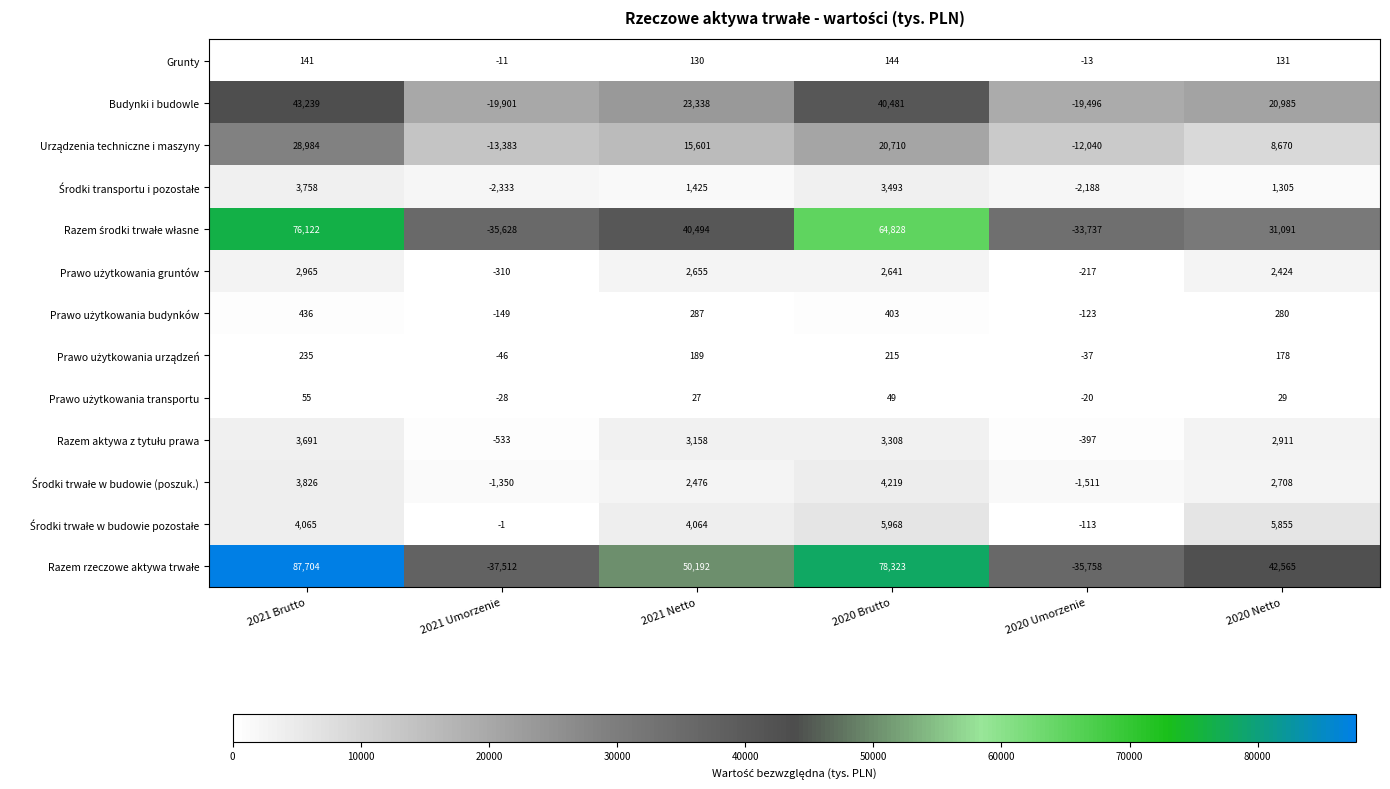

At how many categories does at least one series exceed 39928?

4